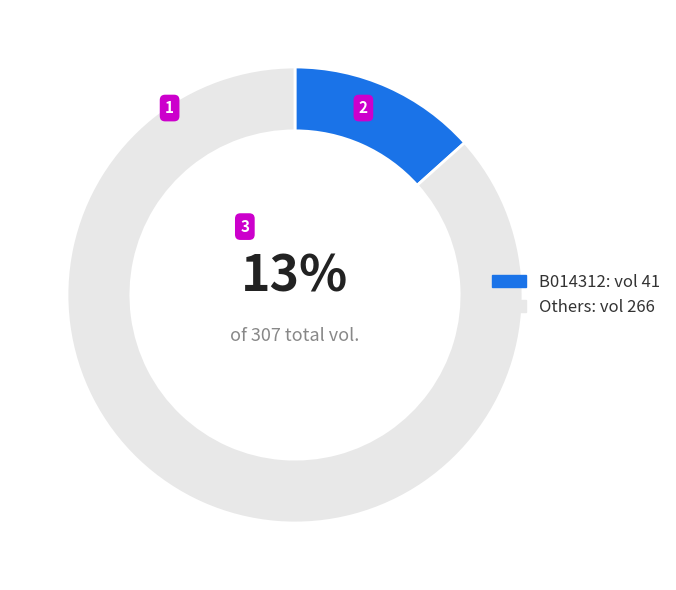

Between Others: vol 266 and B014312: vol 41, which is larger?

Others: vol 266